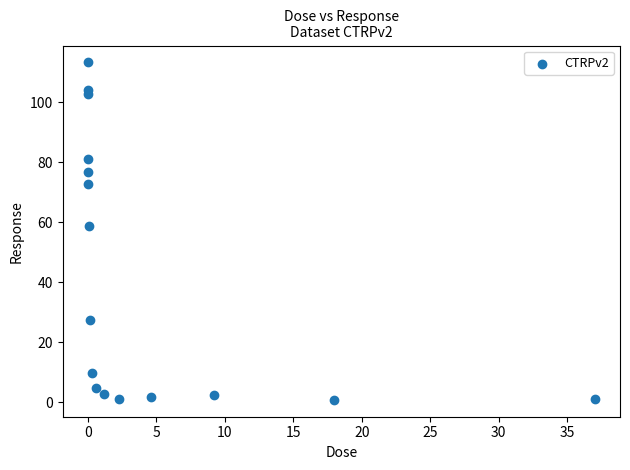

What is the range of Y values (max minus min)?

112.4